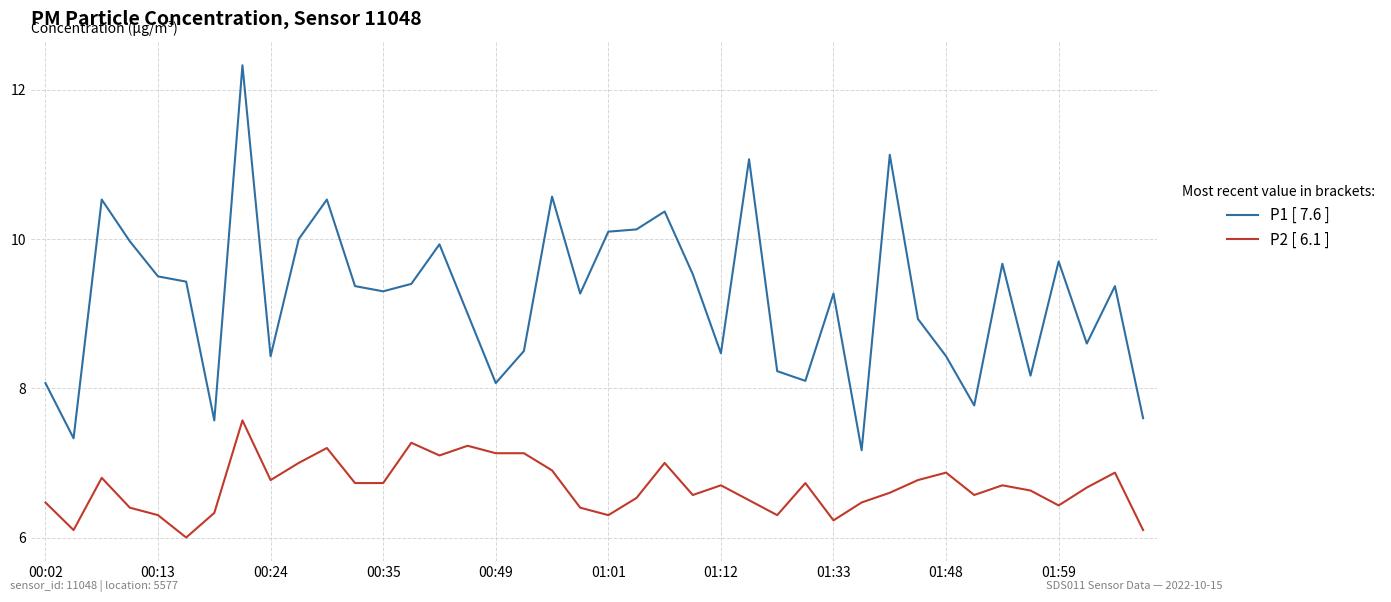

Which series has the largest range (max minus min)?

P1 [ 7.6 ]